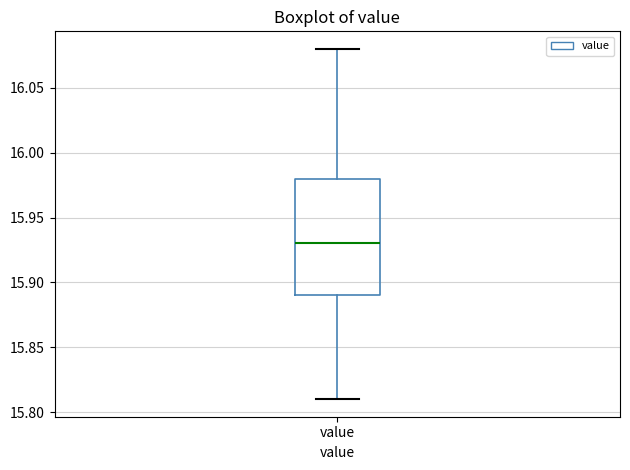

Where does the lower whisker of the box for value end on the y-axis? The values are not printed on the chart, so give them approximately, as read against the axis.

15.81